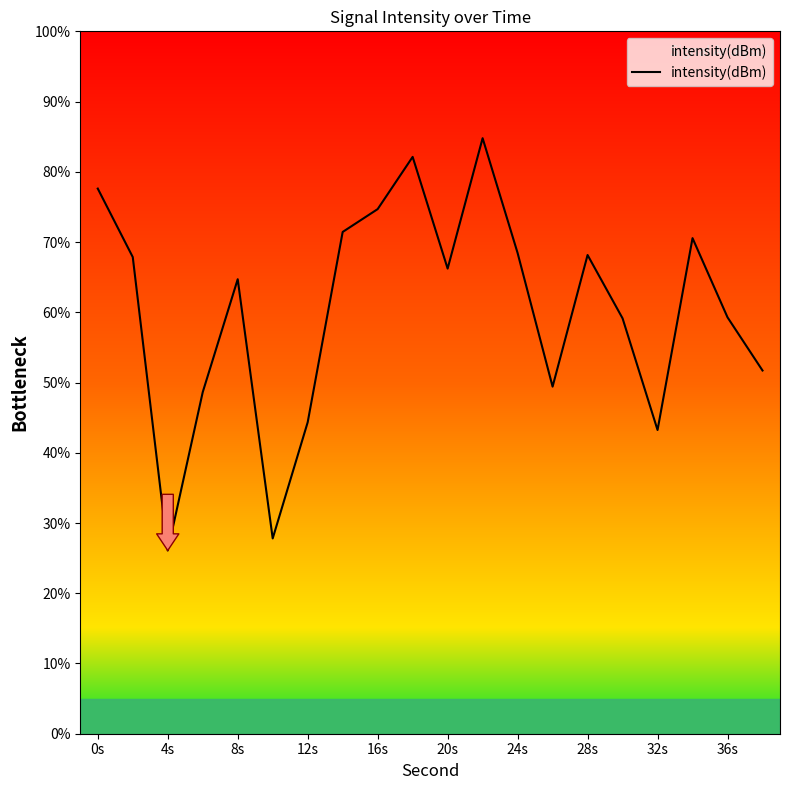

How many values are below 66?

10